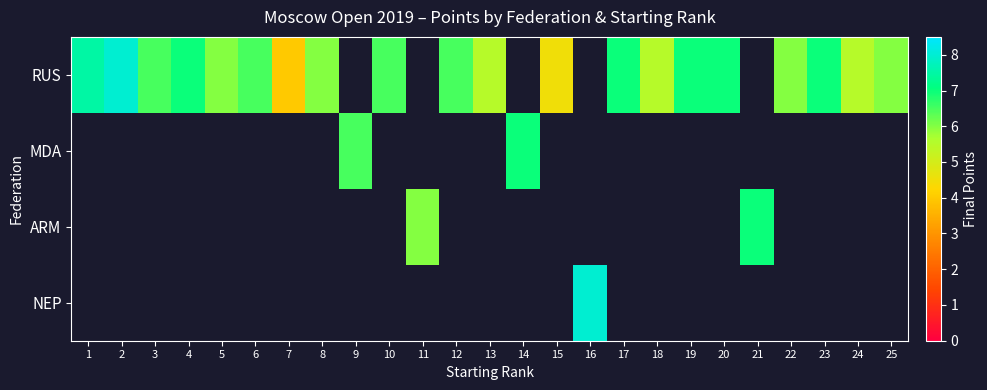

Read the RUS value at 25.

6.0